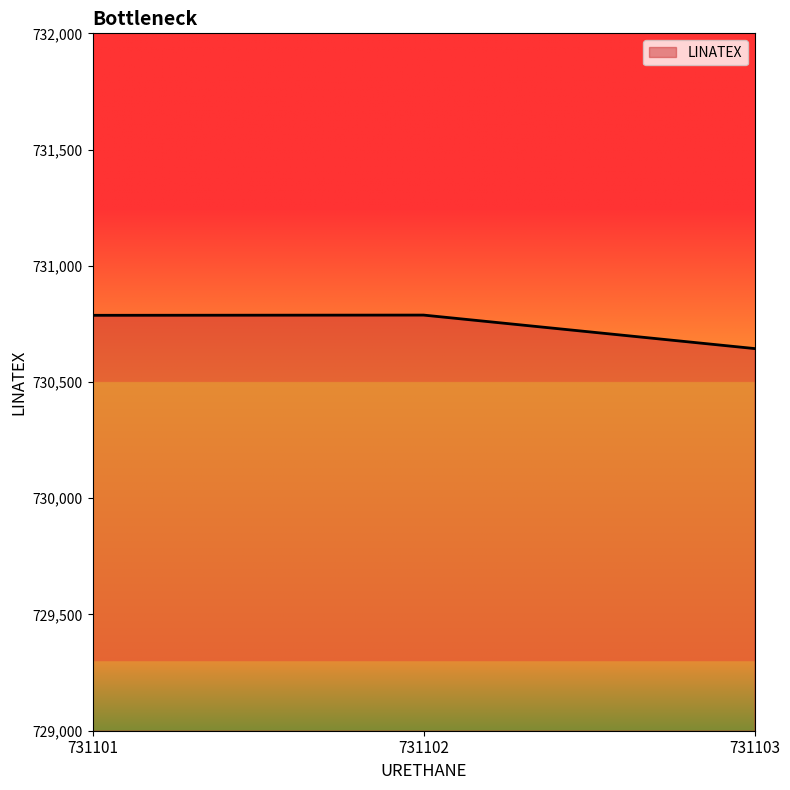

What is the change in value from 731101 to 731103?

-143